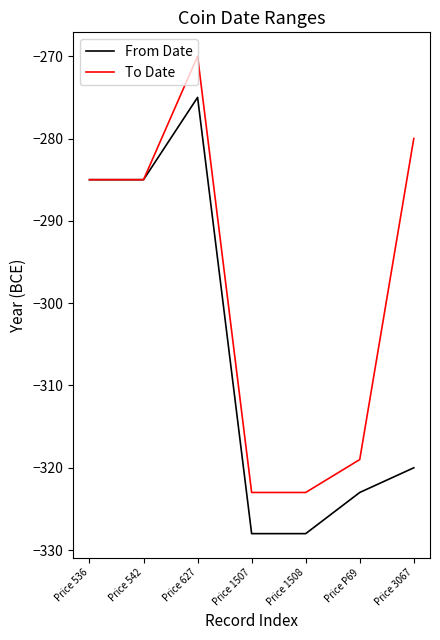

At which category does the chart reach its peak across all series?

Price 627